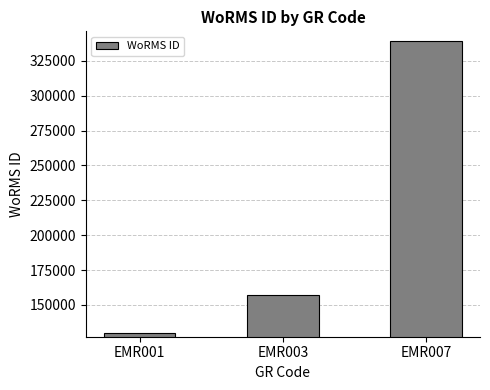

What is the difference between the maximum and minimum values?

209534